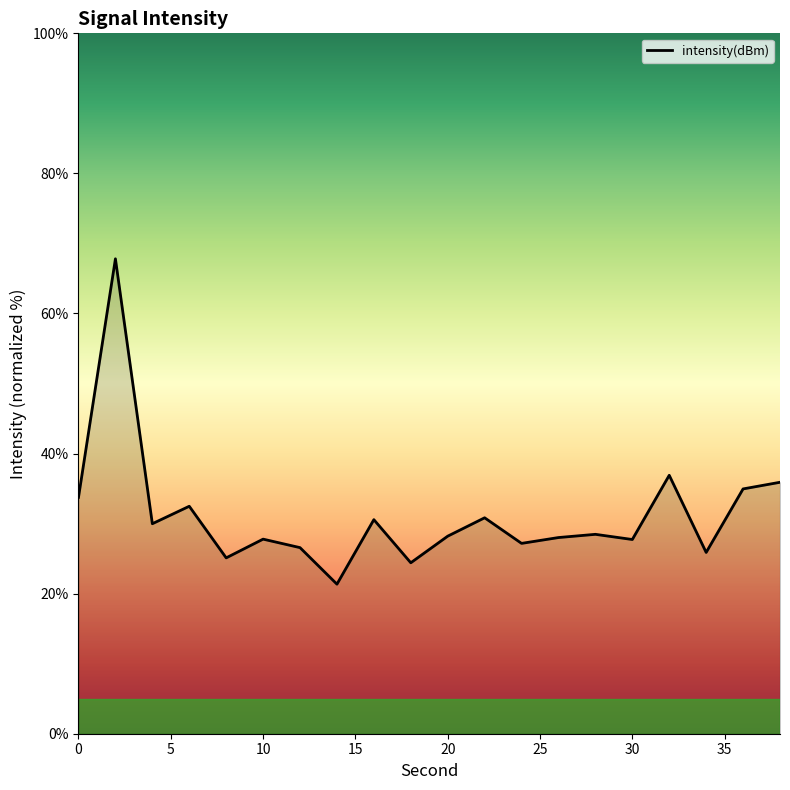

Is this an area chart (filled region under the line)?

No